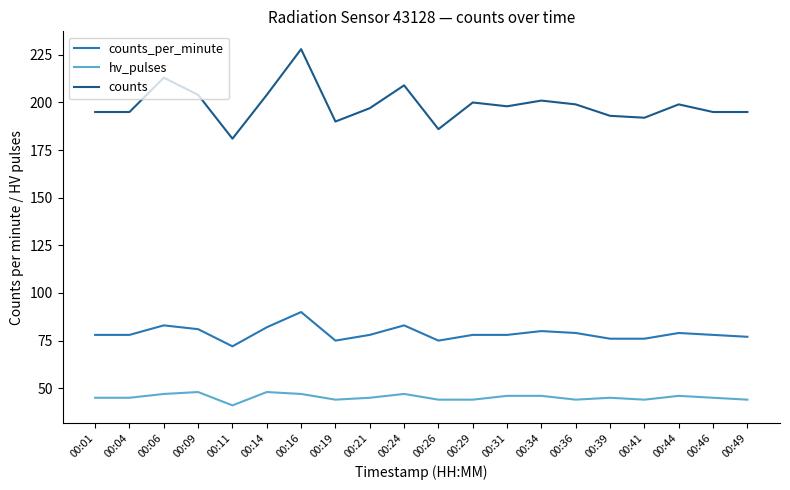

What is the difference between the maximum and minimum values in the counts_per_minute series?

18